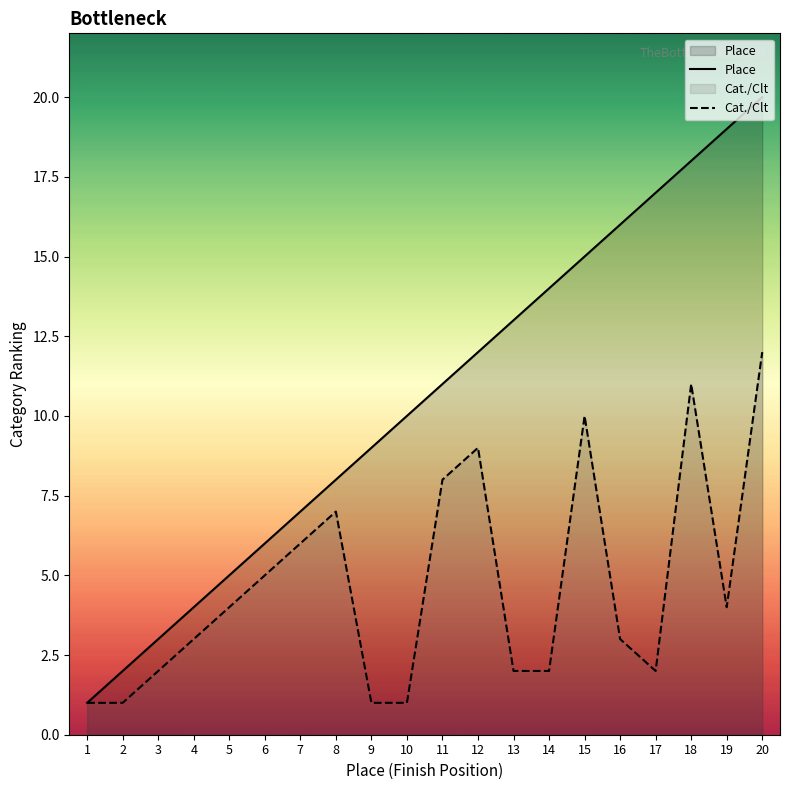

At how many categories does at least one series exceed 3?

17